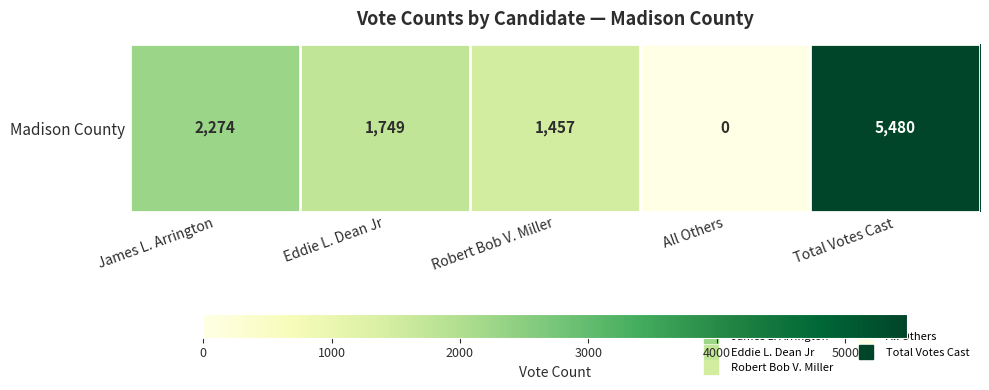

List the labels in order of value, largest first.

Total Votes Cast, James L. Arrington, Eddie L. Dean Jr, Robert Bob V. Miller, All Others